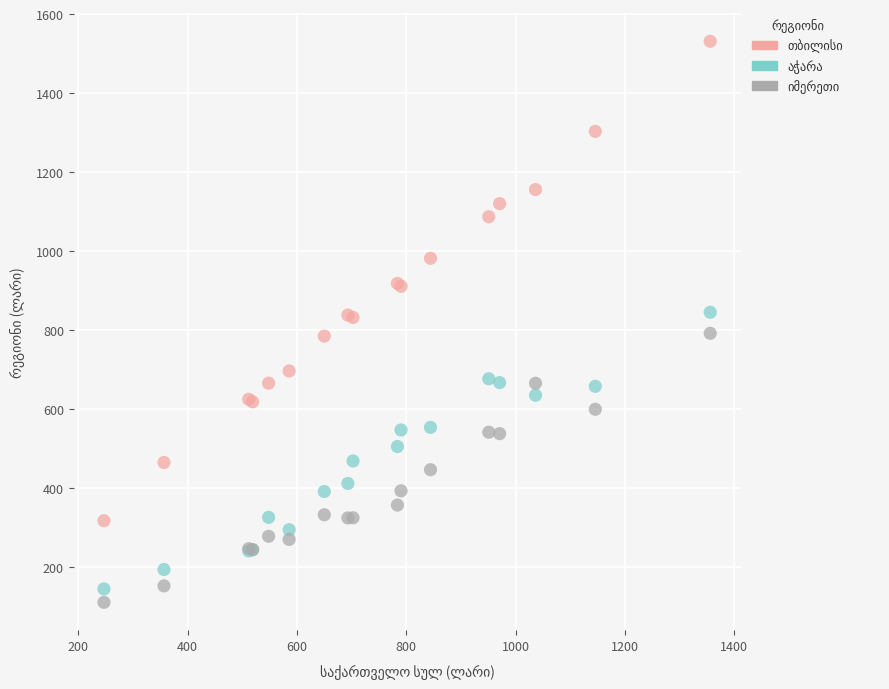

What is the X range (max minus min) for the scatter plot?

1109.0